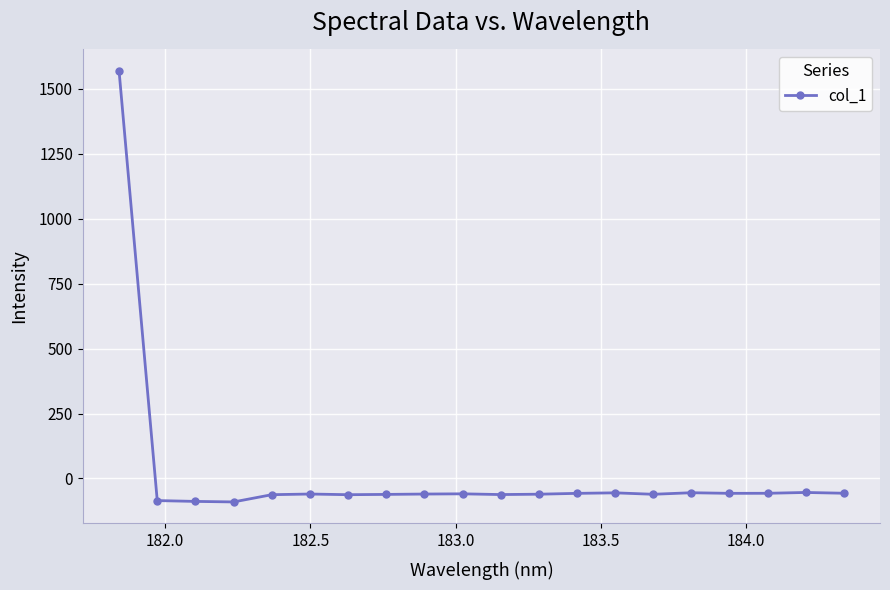

True or false: there are more than 1 points higher than both neighbors.

True